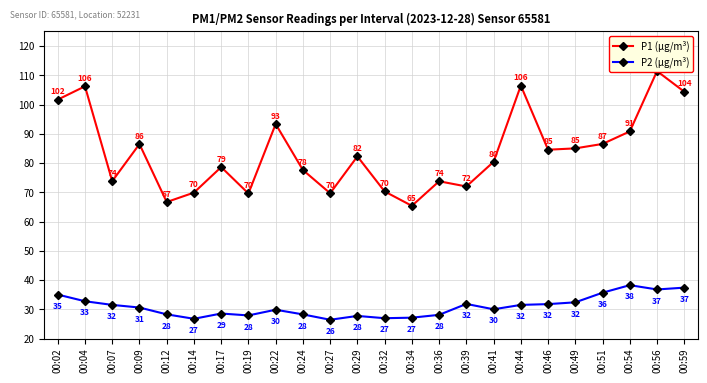

True or false: P1 (µg/m³) and P2 (µg/m³) intersect in this chart.

False